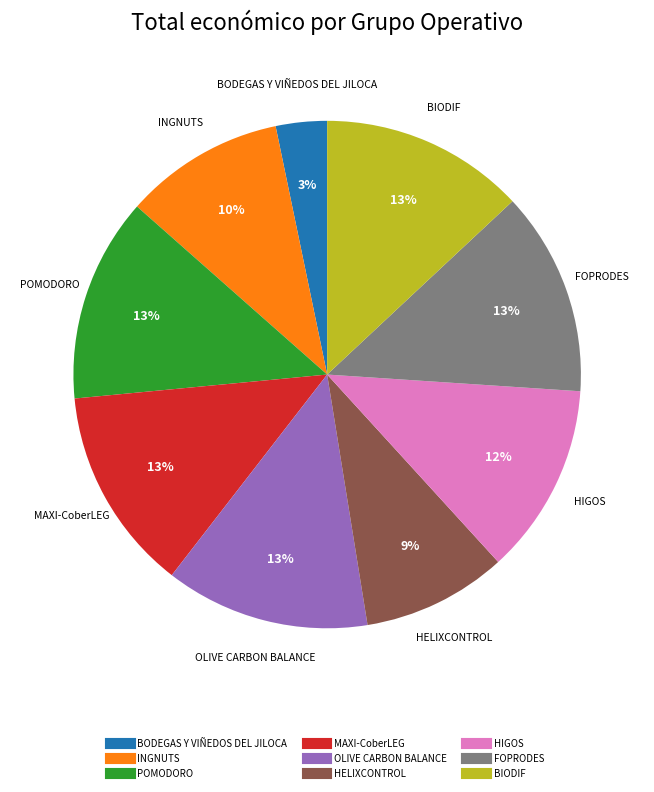

Which slice is the smallest?

BODEGAS Y VIÑEDOS DEL JILOCA